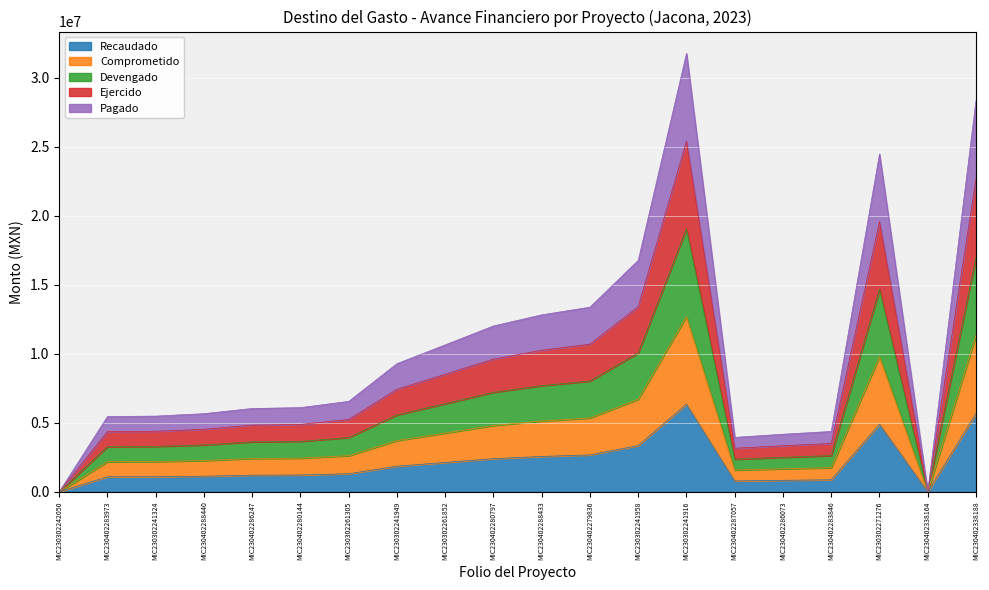

The Ejercido series shows 23992891.5 at MIC230302271276. True or false?

False